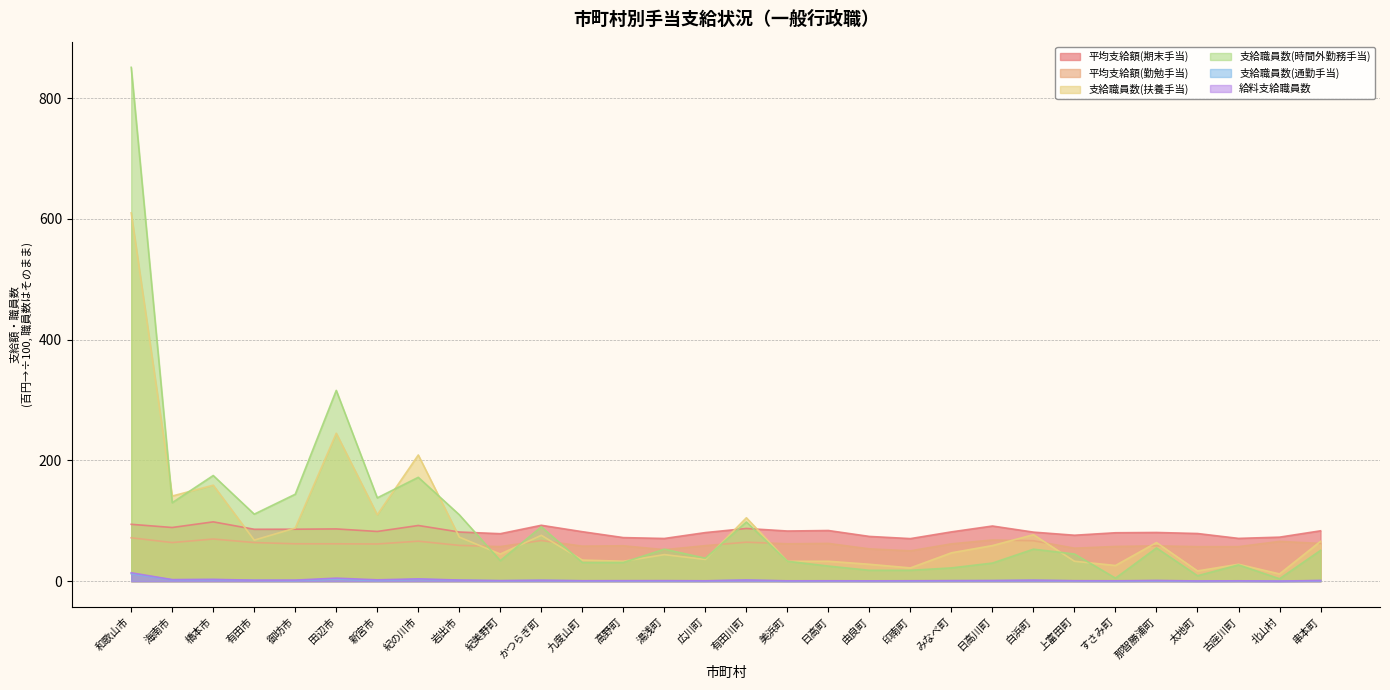

At which category is the sum across all series the highest?

和歌山市